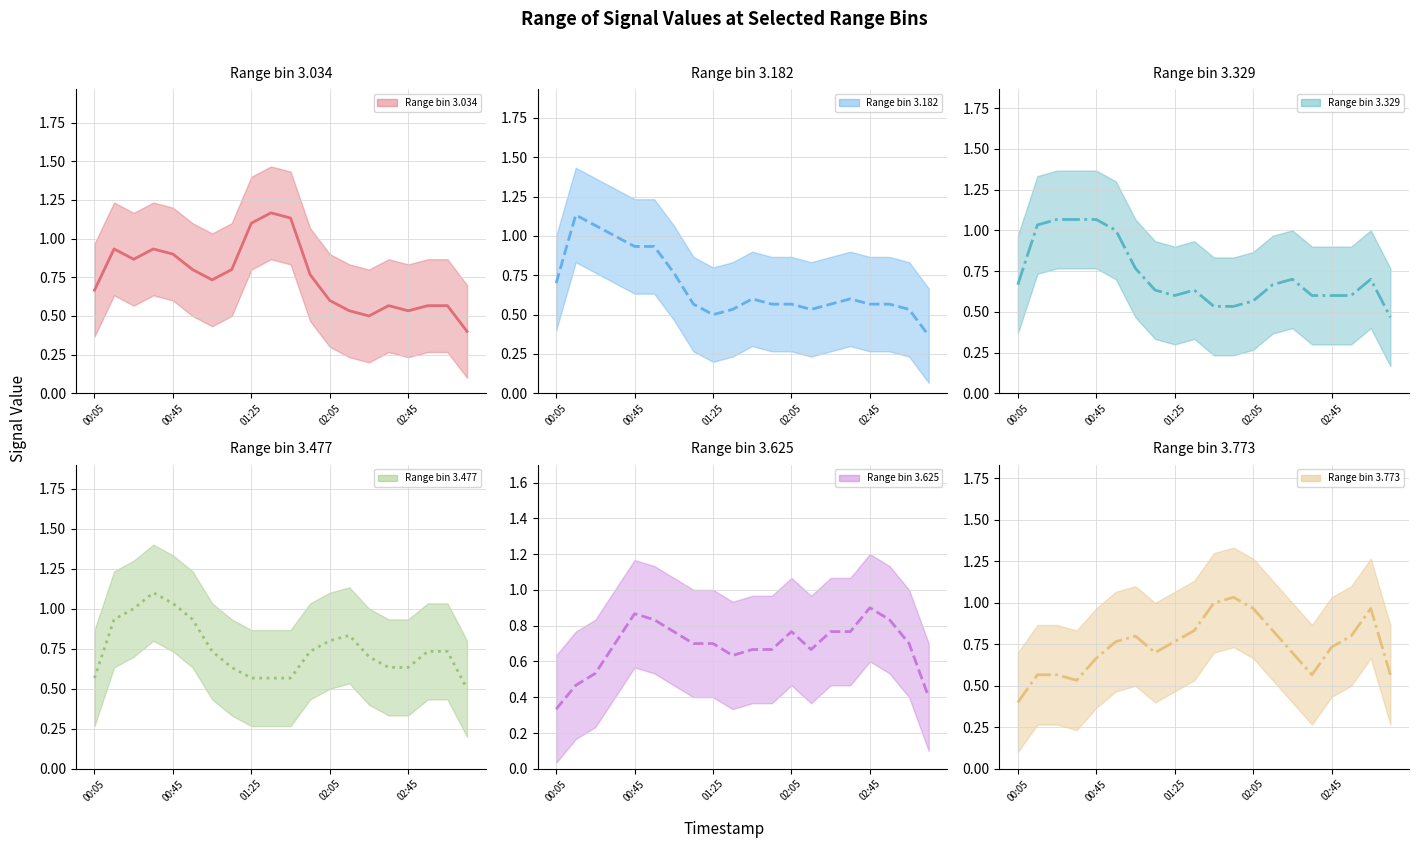

What is the difference between the second highest and second lowest values in the Range bin 3.477 series?

0.5